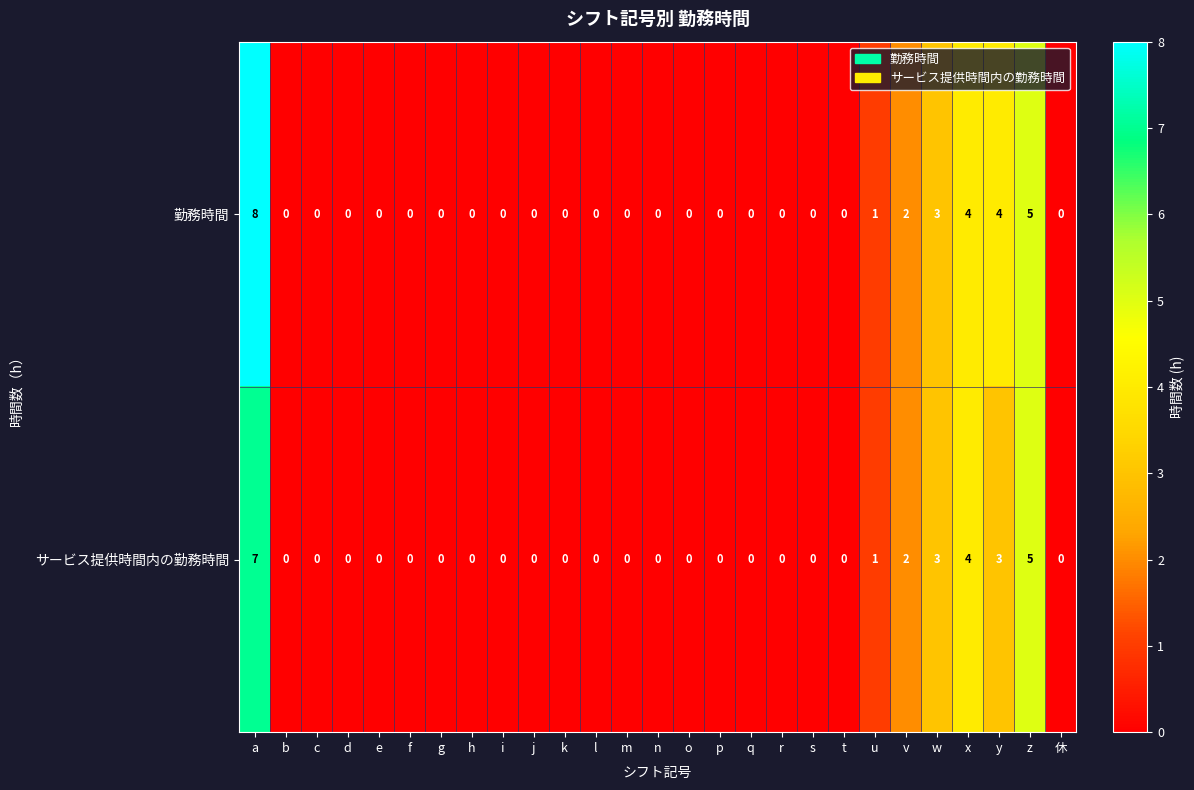

The value of 勤務時間 at p is 5. True or false?

False